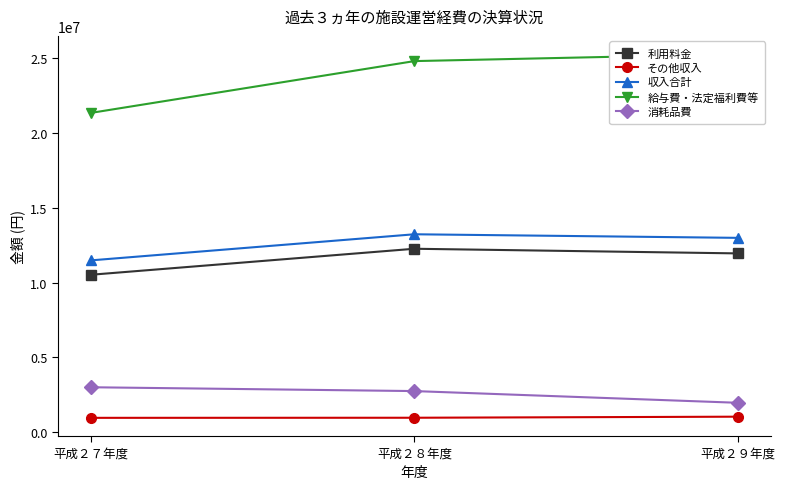

Which series has the largest total across all categories?

給与費・法定福利費等